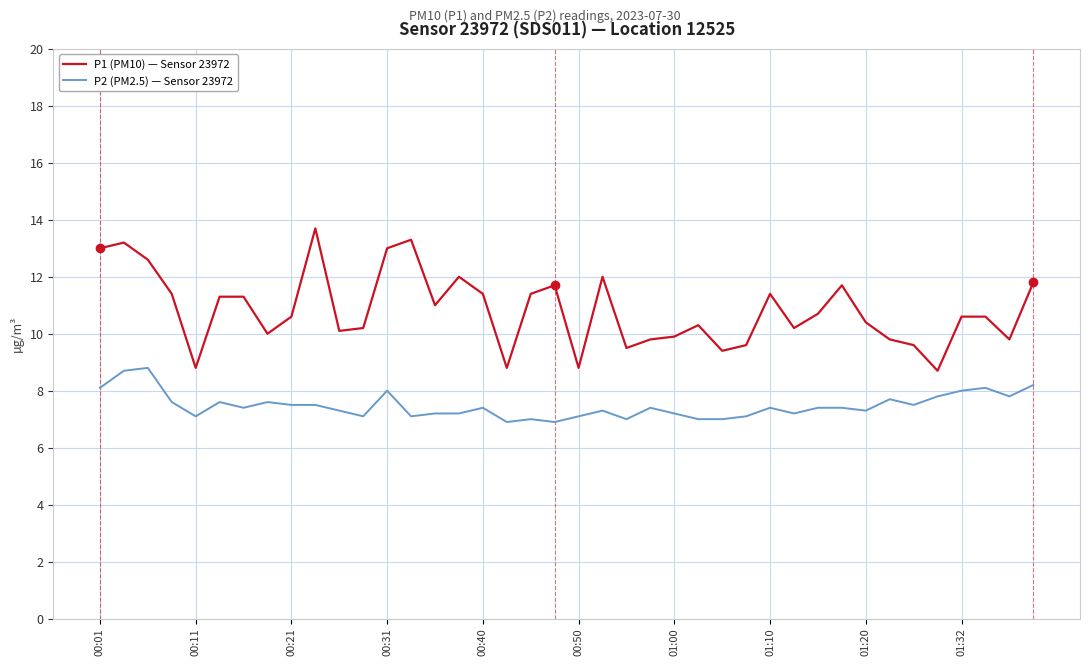

Rank the series by their maximum value, from lowest to highest.

P2 (PM2.5) — Sensor 23972, P1 (PM10) — Sensor 23972